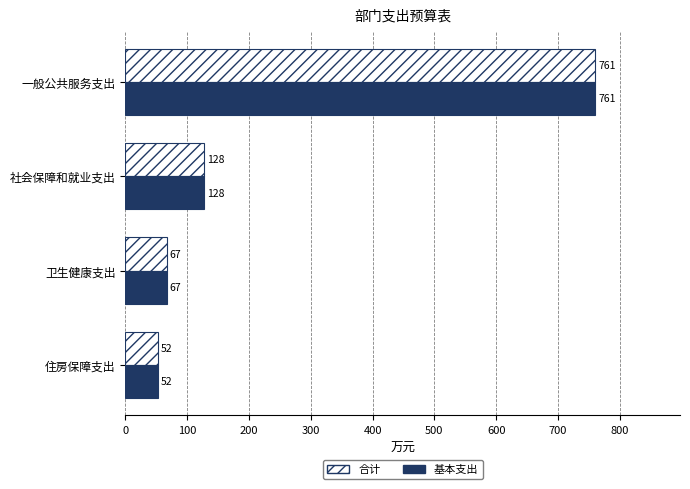

What is the maximum value shown in the chart?

760.6